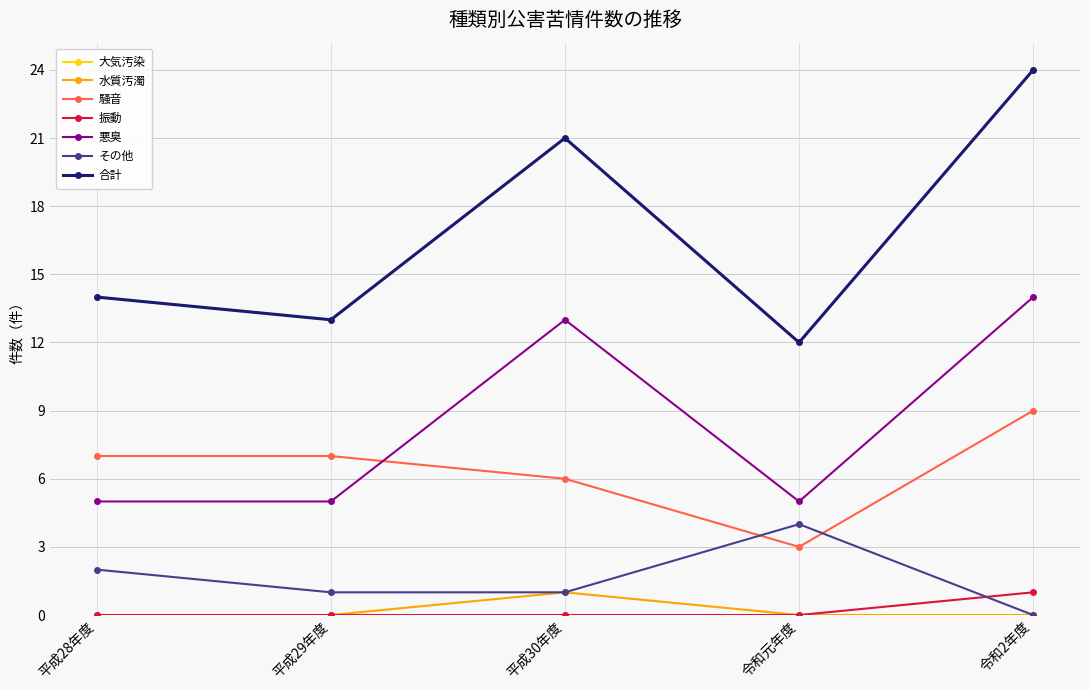

Which label corresponds to the largest value in the chart?

令和2年度